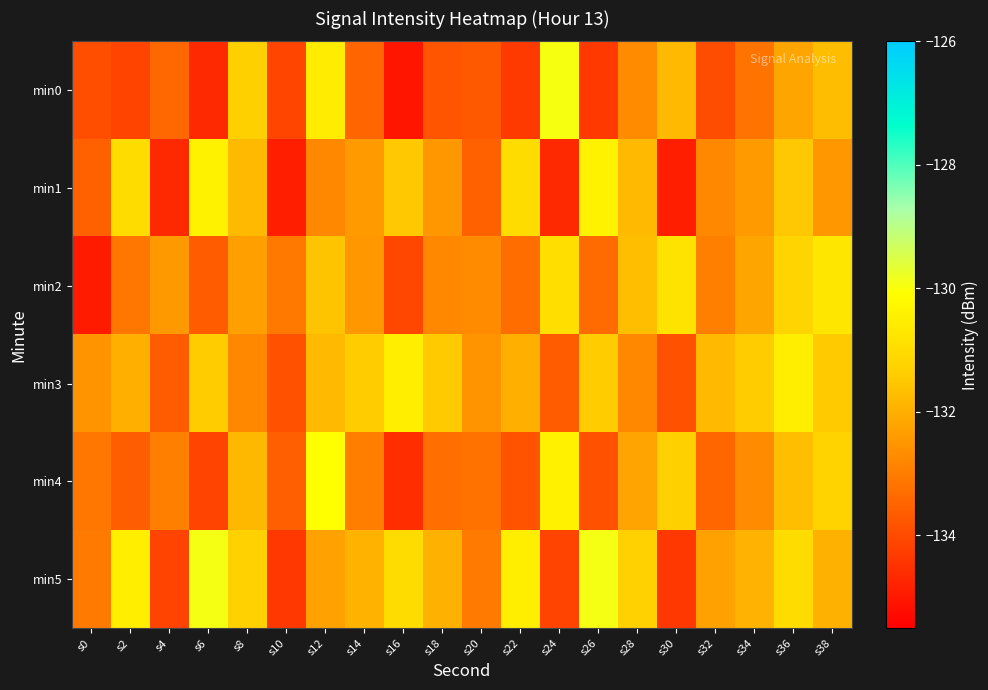

Rank the series at s24 from highest to lowest value.

min0, min4, min2, min3, min5, min1